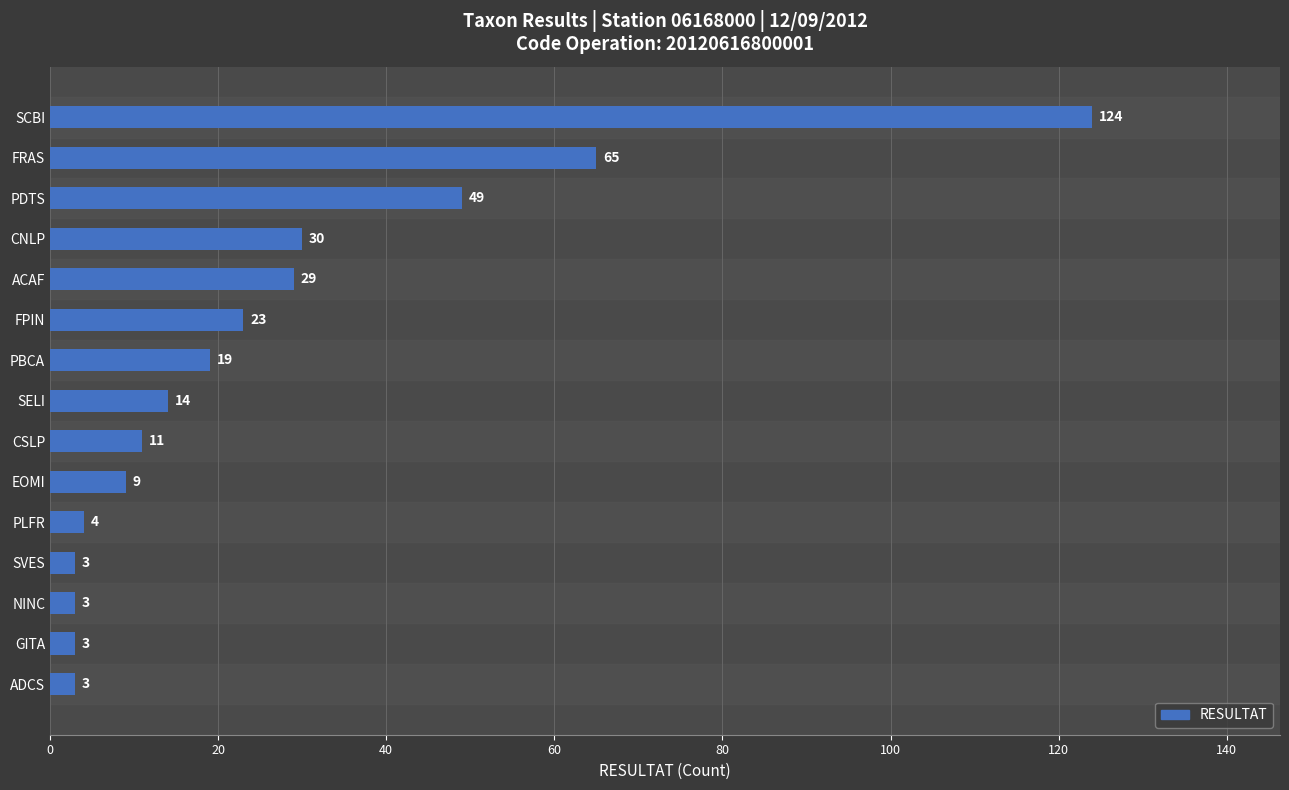

What is the maximum value shown in the chart?

124